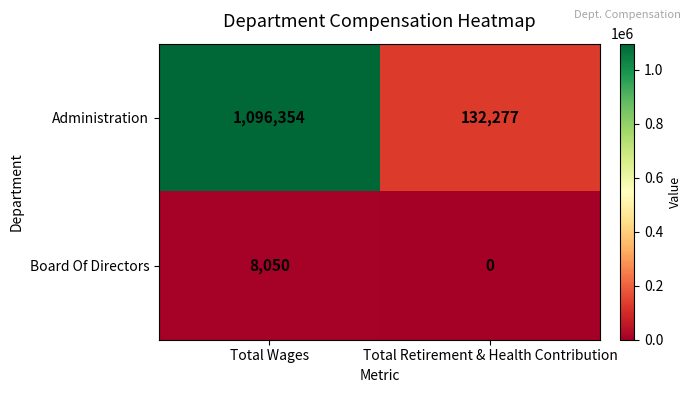

Reading left to right, transcribe all the data shown in this chart.

Administration: Total Wages=1096354	Total Retirement & Health Contribution=132277
Board Of Directors: Total Wages=8050	Total Retirement & Health Contribution=0